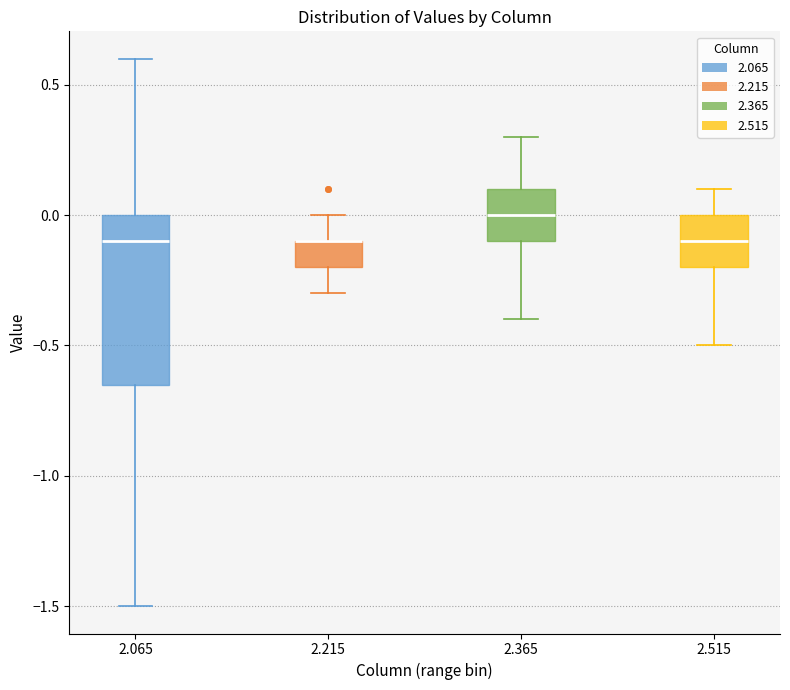

Where is the lower edge of the box at x = 2.365 on the y-axis? The values are not printed on the chart, so give them approximately, as read against the axis.

-0.10